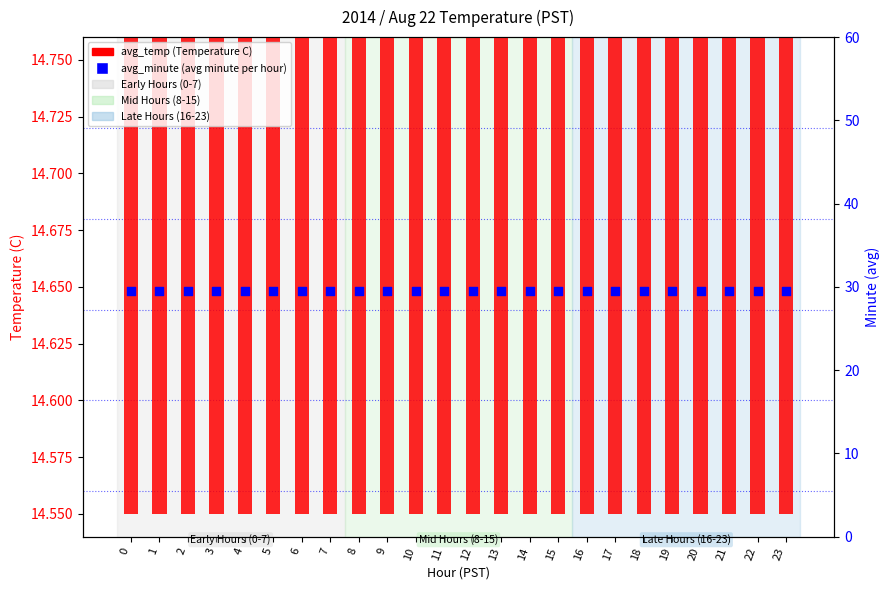

At which category is the sum across all series the highest?

10